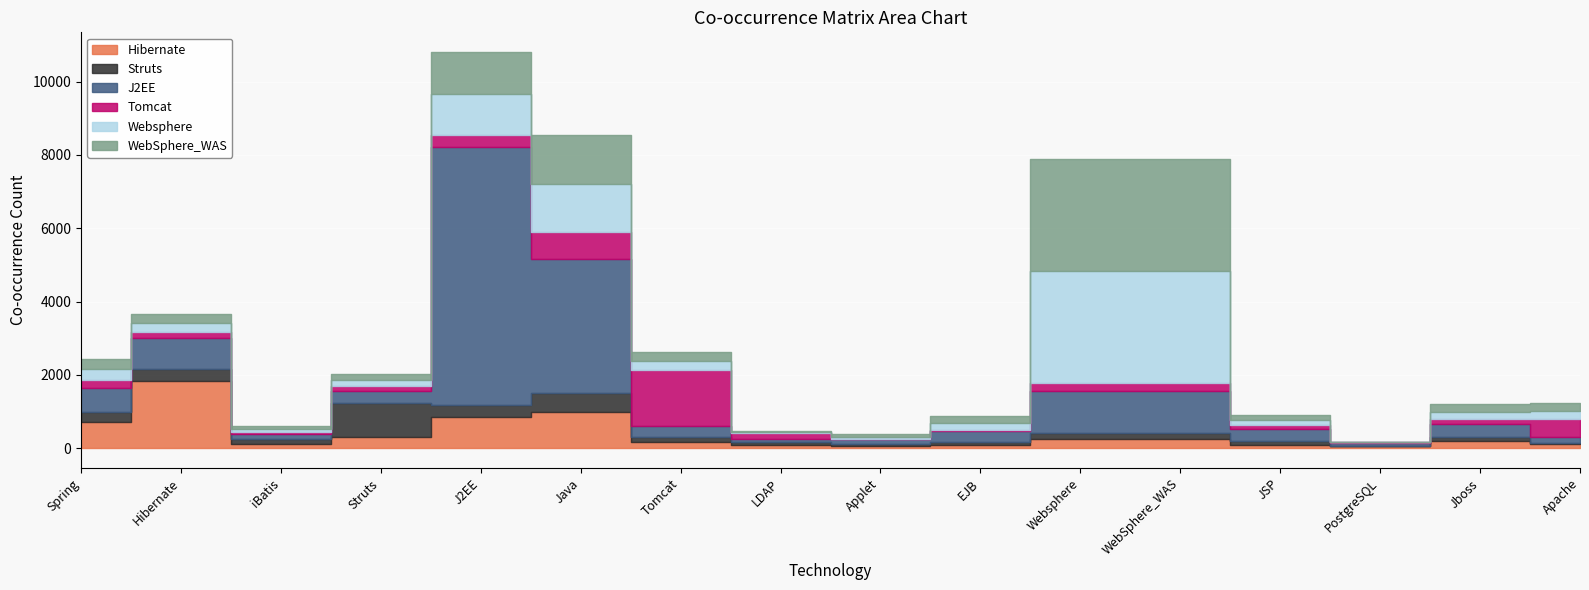

Reading left to right, extract all data points from this chart.

Hibernate: 721	1842	108	307	852	986	169	94	60	88	252	252	95	66	188	127
Struts: 258	307	141	914	339	523	136	74	68	79	163	163	109	3	122	23
J2EE: 675	852	126	339	7038	3664	312	95	128	300	1132	1132	328	82	351	163
Tomcat: 218	169	76	136	312	713	1513	150	0	21	243	243	90	5	126	489
Websphere: 286	252	74	163	1132	1329	243	29	60	200	3045	3045	136	5	204	210
WebSphere_WAS: 286	252	74	163	1132	1329	243	29	60	200	3045	3045	136	5	204	210